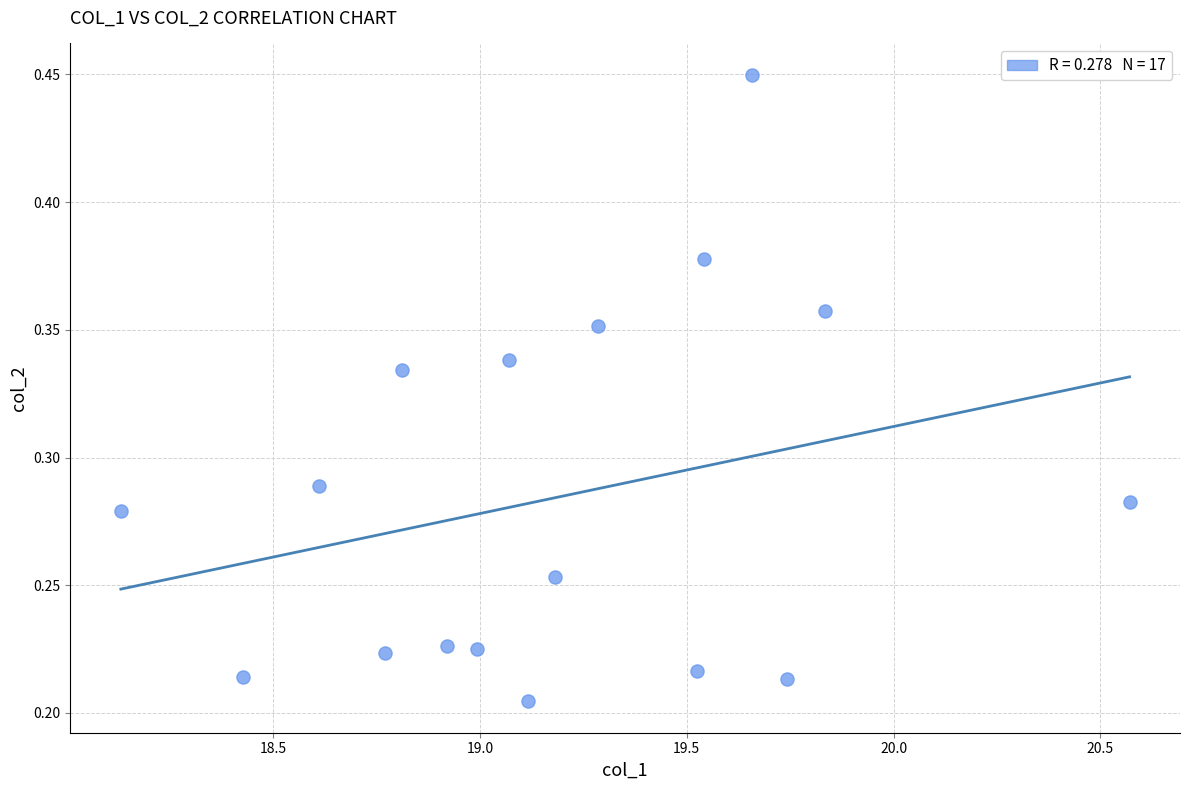

What is the range of X values (max minus min)?

2.4